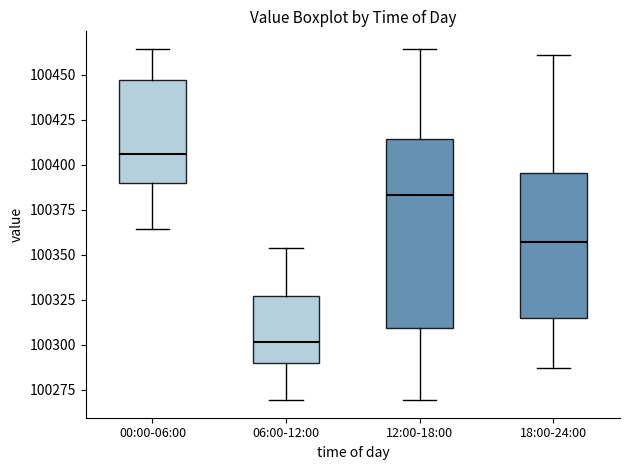

Reading left to right, read every box against the y-axis: the position of its median line, the range the box covers, and the ends of its whiskers. The values are not printed on the chart, so give them approximately, as read against the axis.

00:00-06:00: median 100405, box 100390 to 100445, whiskers 100365 to 100465
06:00-12:00: median 100300, box 100290 to 100325, whiskers 100270 to 100355
12:00-18:00: median 100385, box 100310 to 100415, whiskers 100270 to 100465
18:00-24:00: median 100355, box 100315 to 100395, whiskers 100285 to 100460